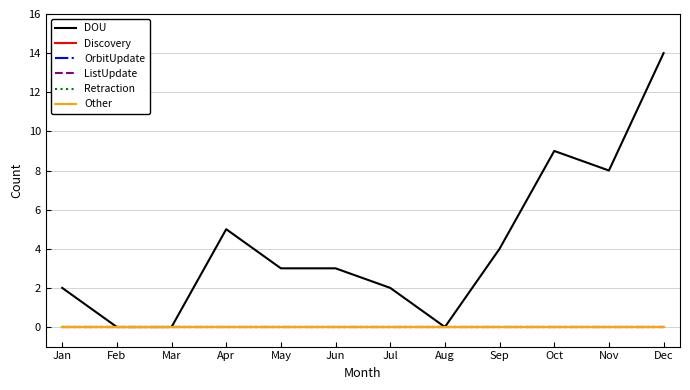

Is the value of Retraction at Jun greater than the value of DOU at Mar?

No